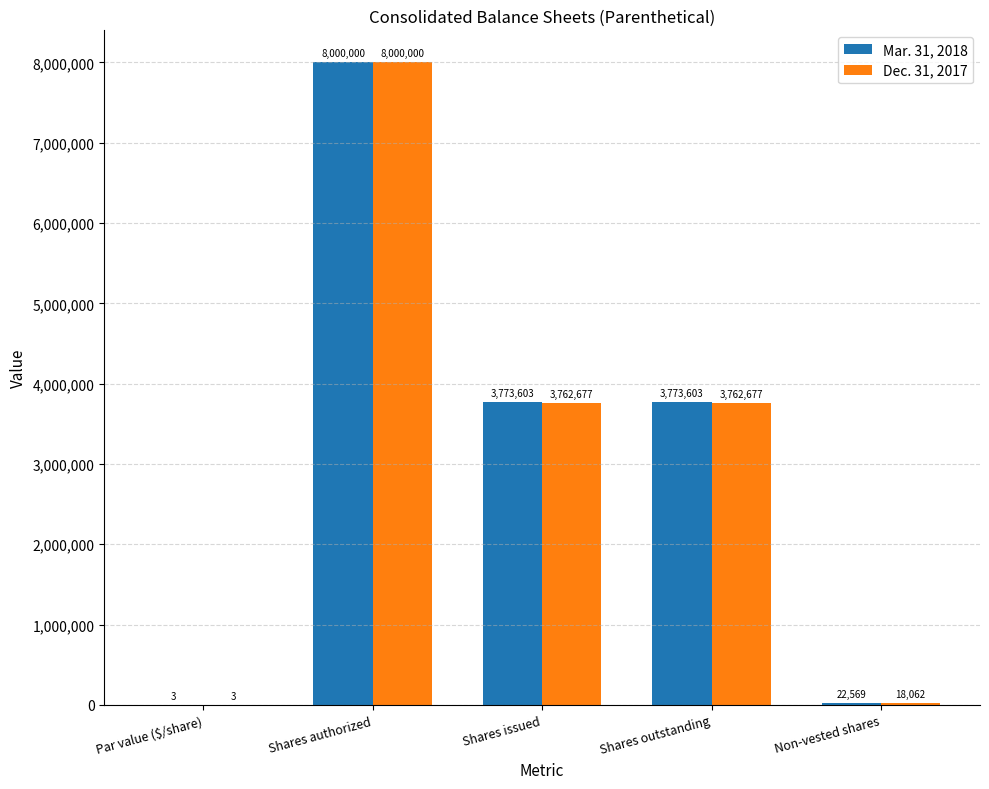

Between Shares authorized and Non-vested shares, which series saw the biggest shift?

Dec. 31, 2017